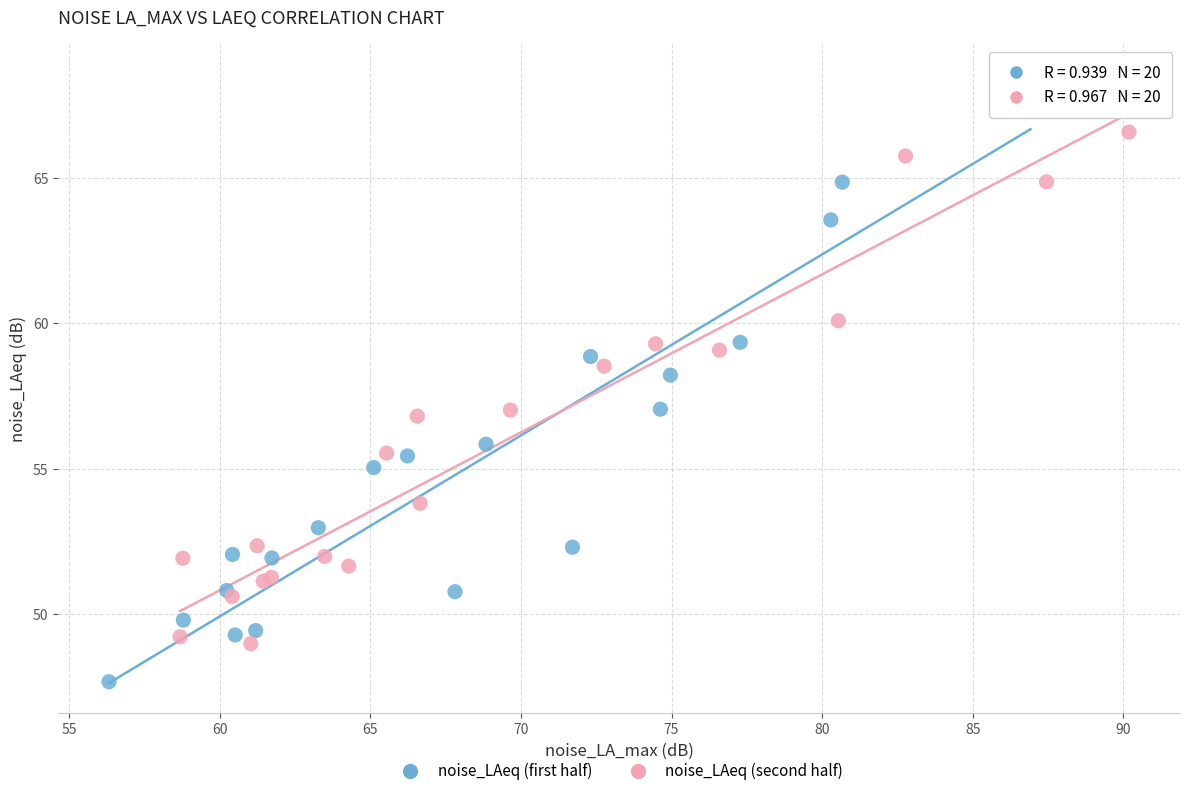

Which series contains the highest Y value?

noise_LAeq (first half)